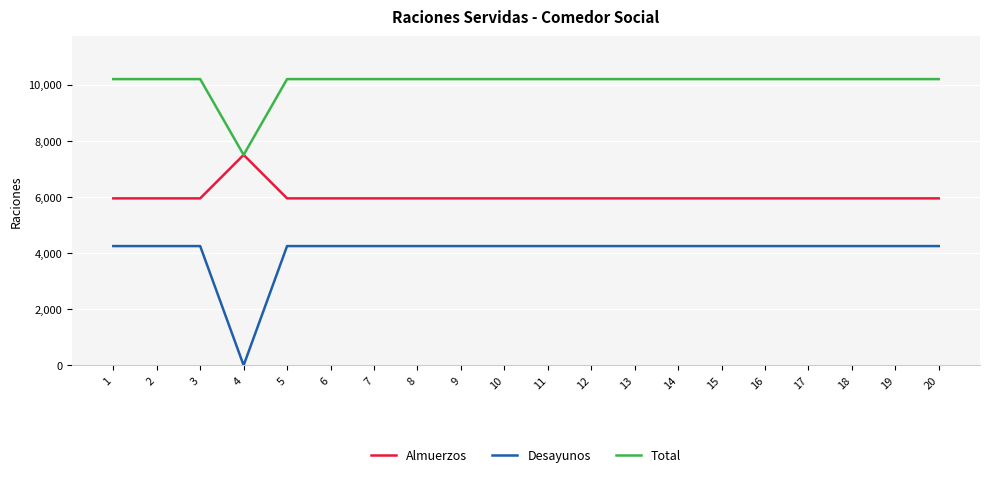

True or false: Desayunos and Total cross at least once.

False